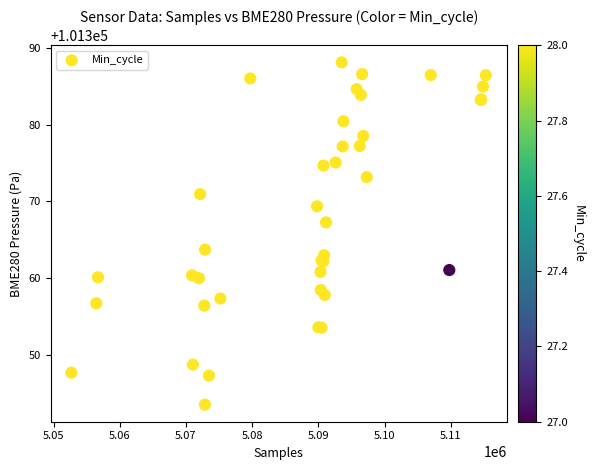

What Y value in the scatter plot is closest to 101365?

101363.7